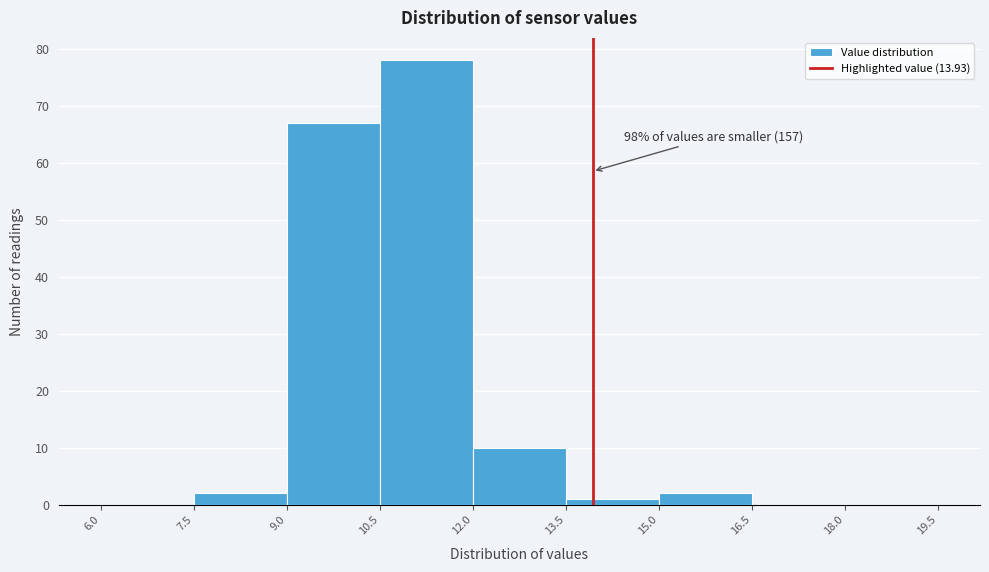

Which range on the x-axis has the tallest bar?

10.5 to 12.0